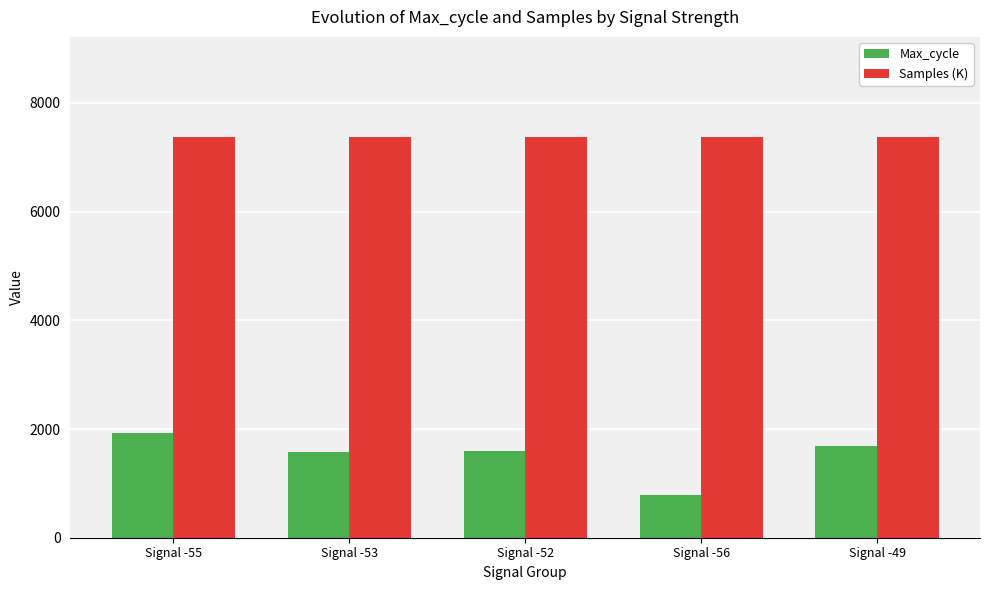

What is the difference between the Max_cycle values at Signal -49 and Signal -55?

241.0